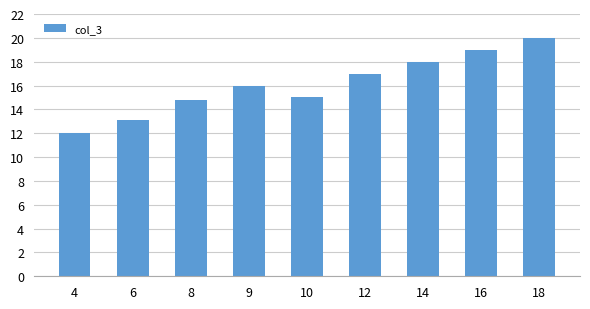

True or false: the data shows 16.0 at 9.

True